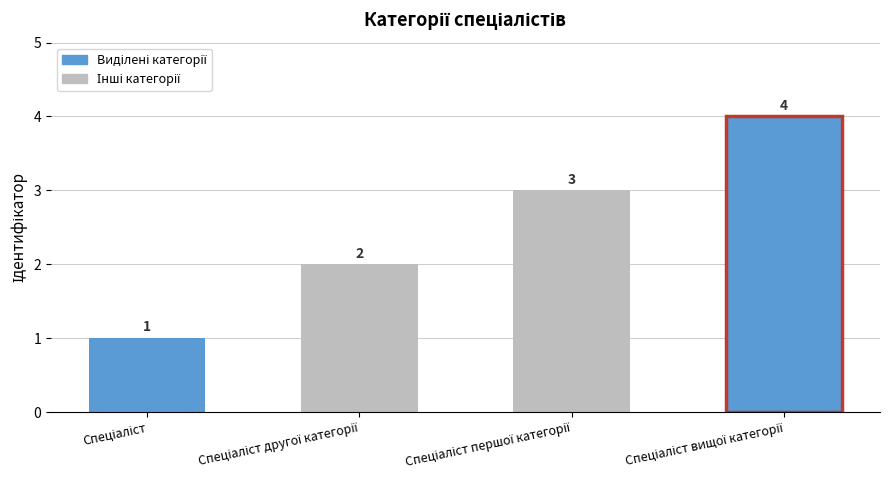

Count the number of data series in this chart.

1